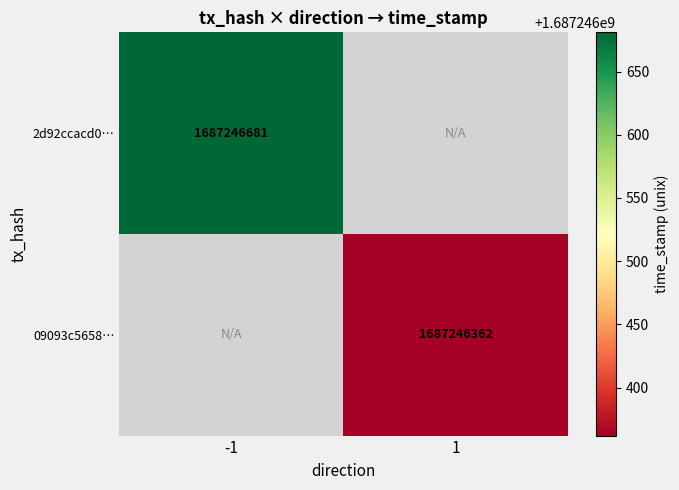

The 09093c56587bc550912eb6a7f2509ded177c594 series shows 1 at direction. True or false?

False